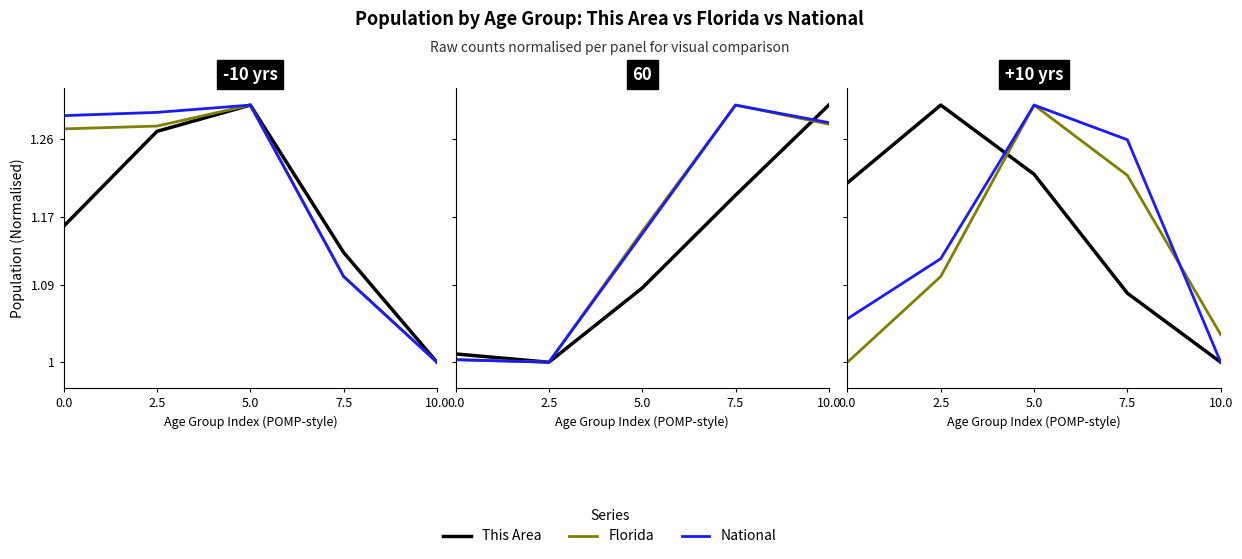

True or false: Florida has a value of 1.0 at 0.0.

True